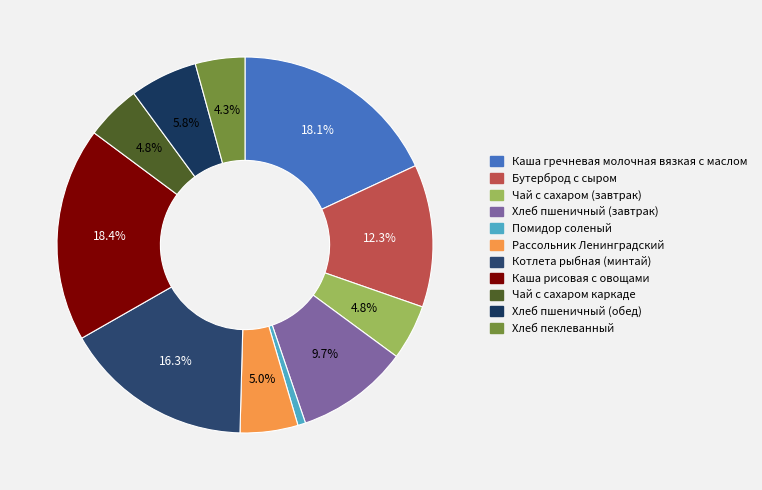

To the nearest percent, what is the difference between the largest and smallest slice percentages?

18%